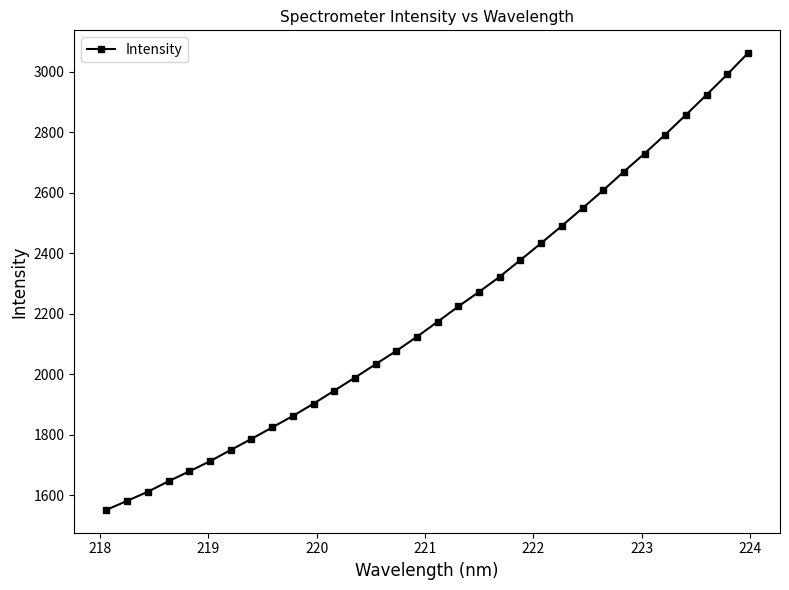

What is the value of the 7th point from the left?

1749.6